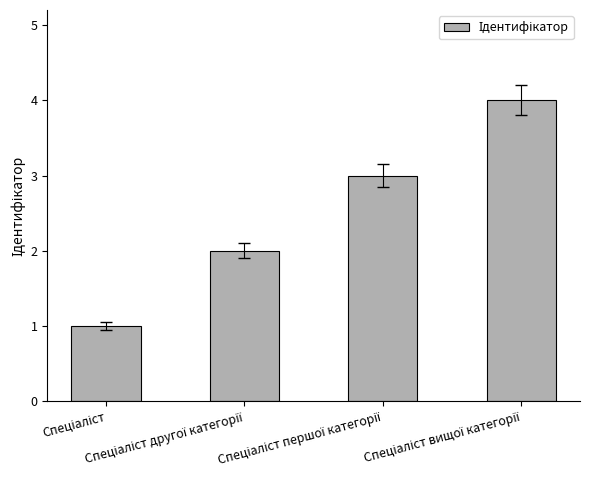

What is the sum of all values?

10